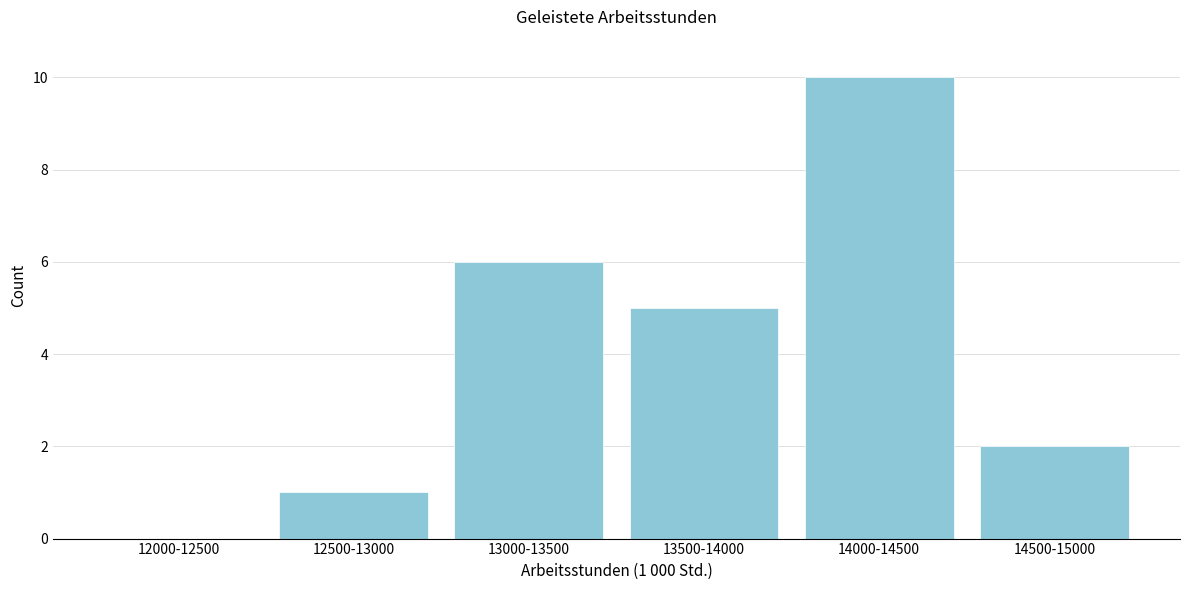

What is the change in value from 13000-13500 to 14500-15000?

-4